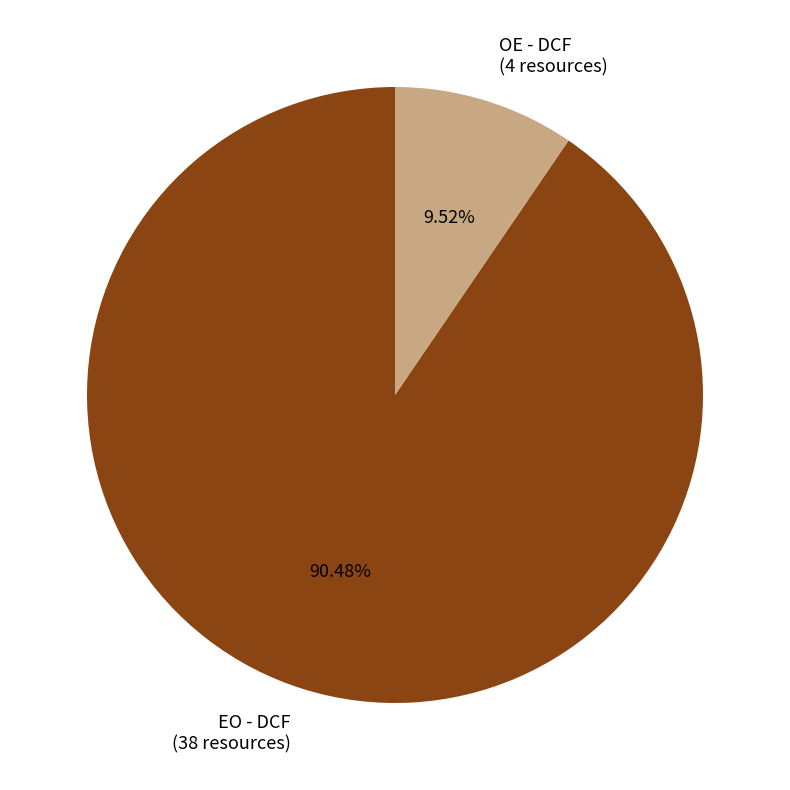

Is OE - DCF the majority of the pie?

No